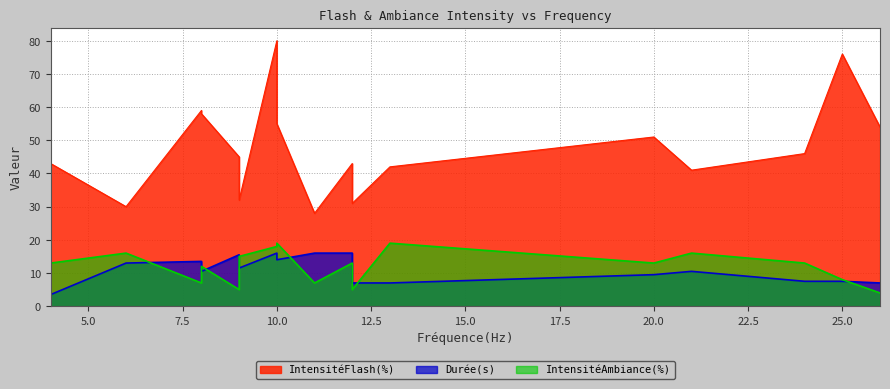

Which has a higher value, 26 or 25?

25